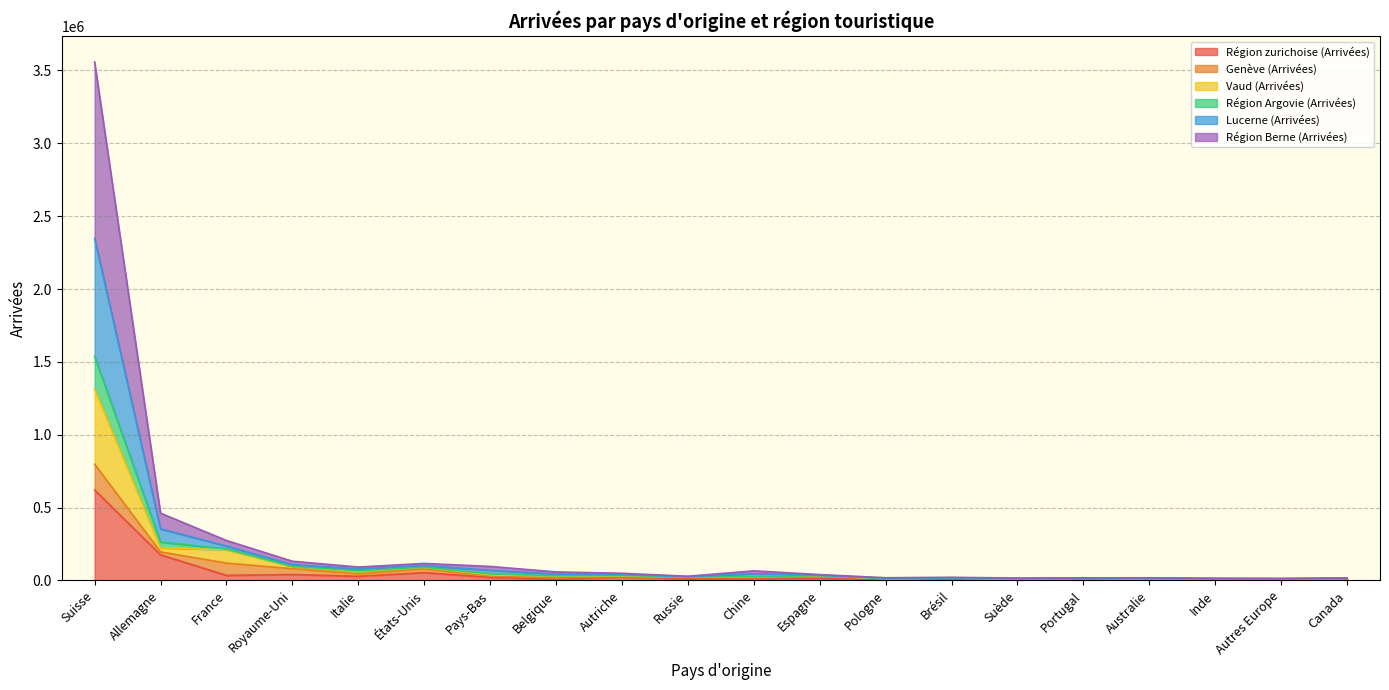

What is the spread (max minus min) of values at Canada?

8884